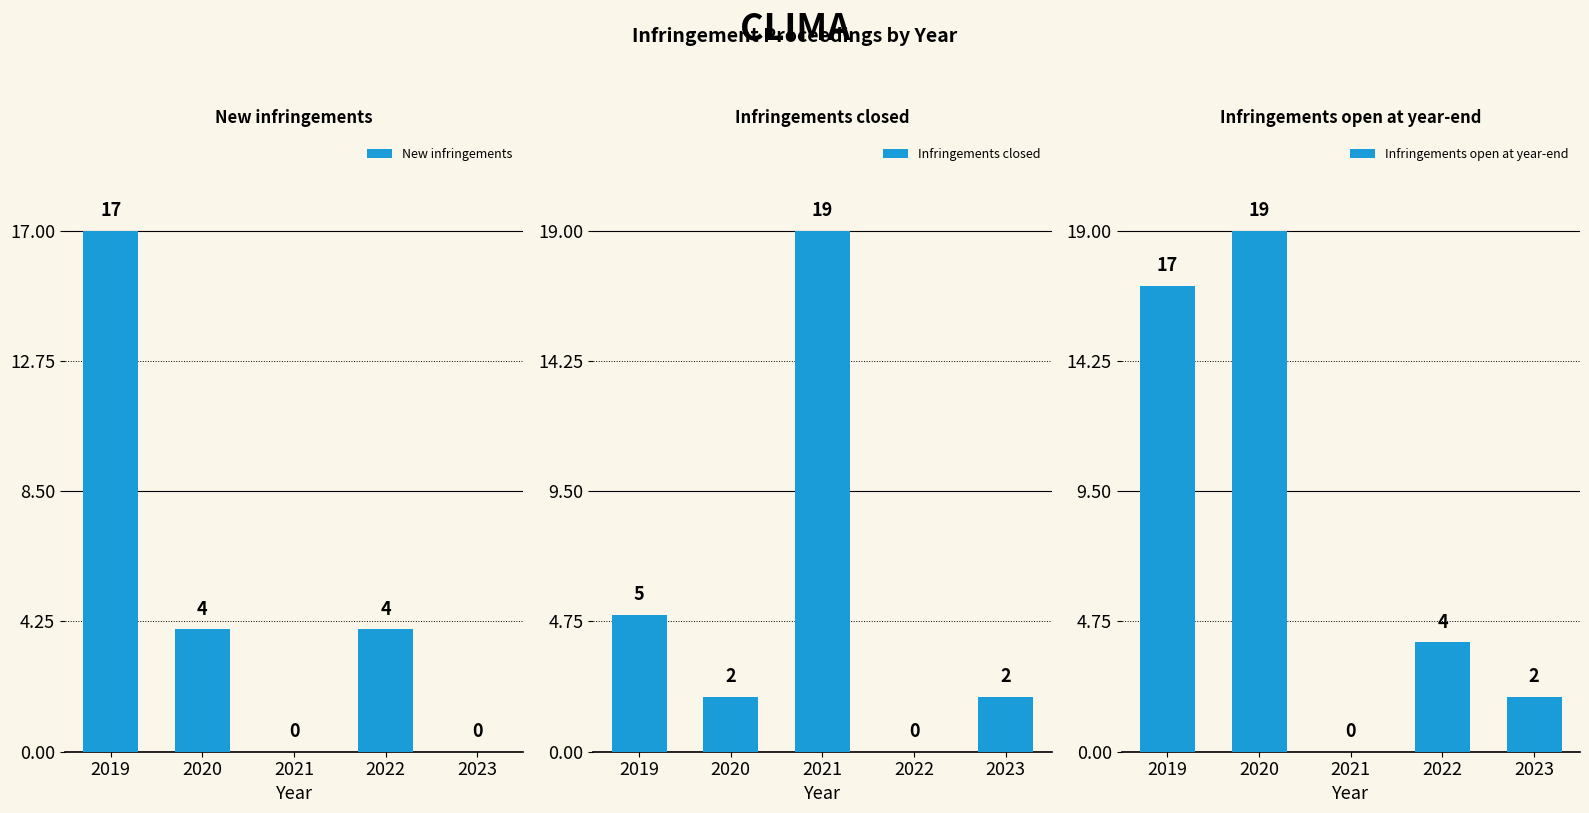

What is the spread (max minus min) of values at 2022?

4